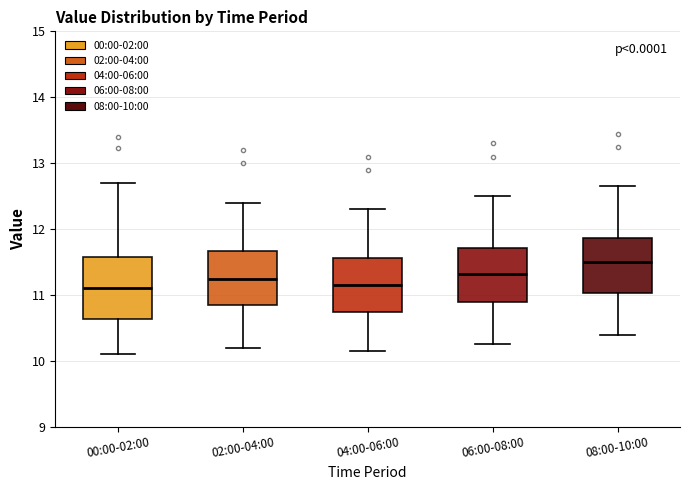

Reading left to right, read every box against the y-axis: the position of its median line, the range the box covers, and the ends of its whiskers. The values are not printed on the chart, so give them approximately, as read against the axis.

00:00-02:00: median 11.1, box 10.6 to 11.6, whiskers 10.1 to 12.7
02:00-04:00: median 11.3, box 10.9 to 11.7, whiskers 10.2 to 12.4
04:00-06:00: median 11.2, box 10.8 to 11.6, whiskers 10.2 to 12.3
06:00-08:00: median 11.3, box 10.9 to 11.7, whiskers 10.3 to 12.5
08:00-10:00: median 11.5, box 11.0 to 11.9, whiskers 10.4 to 12.7